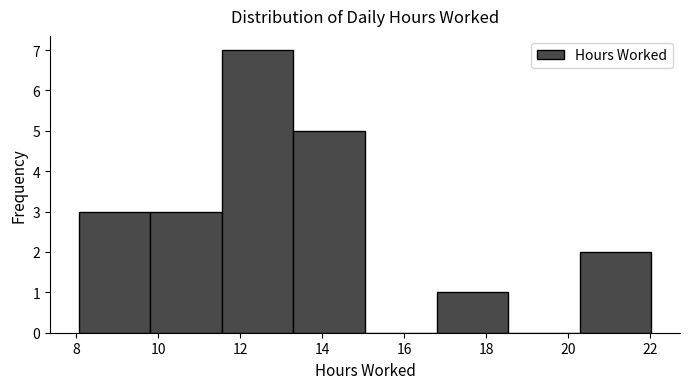

What is the height of the bar covering 8.0 to 9.8 on the x-axis? Neither the bar edges nor the heights are printed on the chart, so give them approximately, as read against the axes.

3